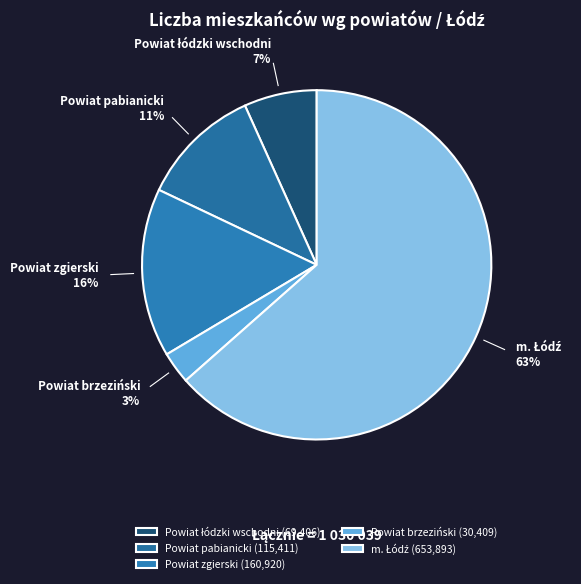

Is it true that Powiat zgierski is 16% of the pie?

True